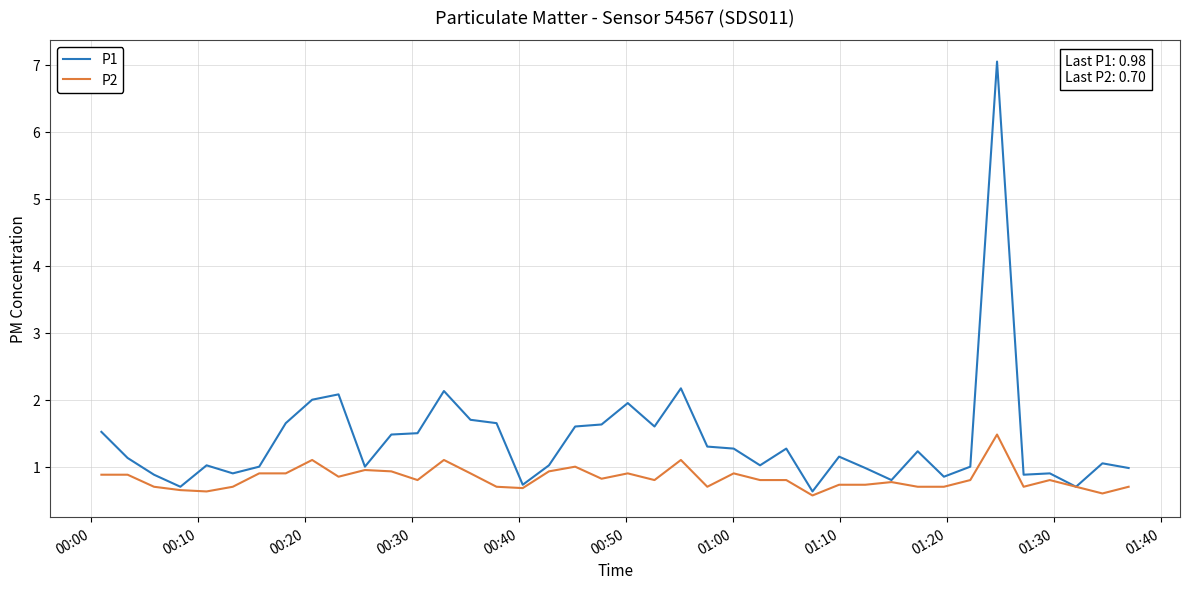

Rank the series by their maximum value, from lowest to highest.

P2, P1